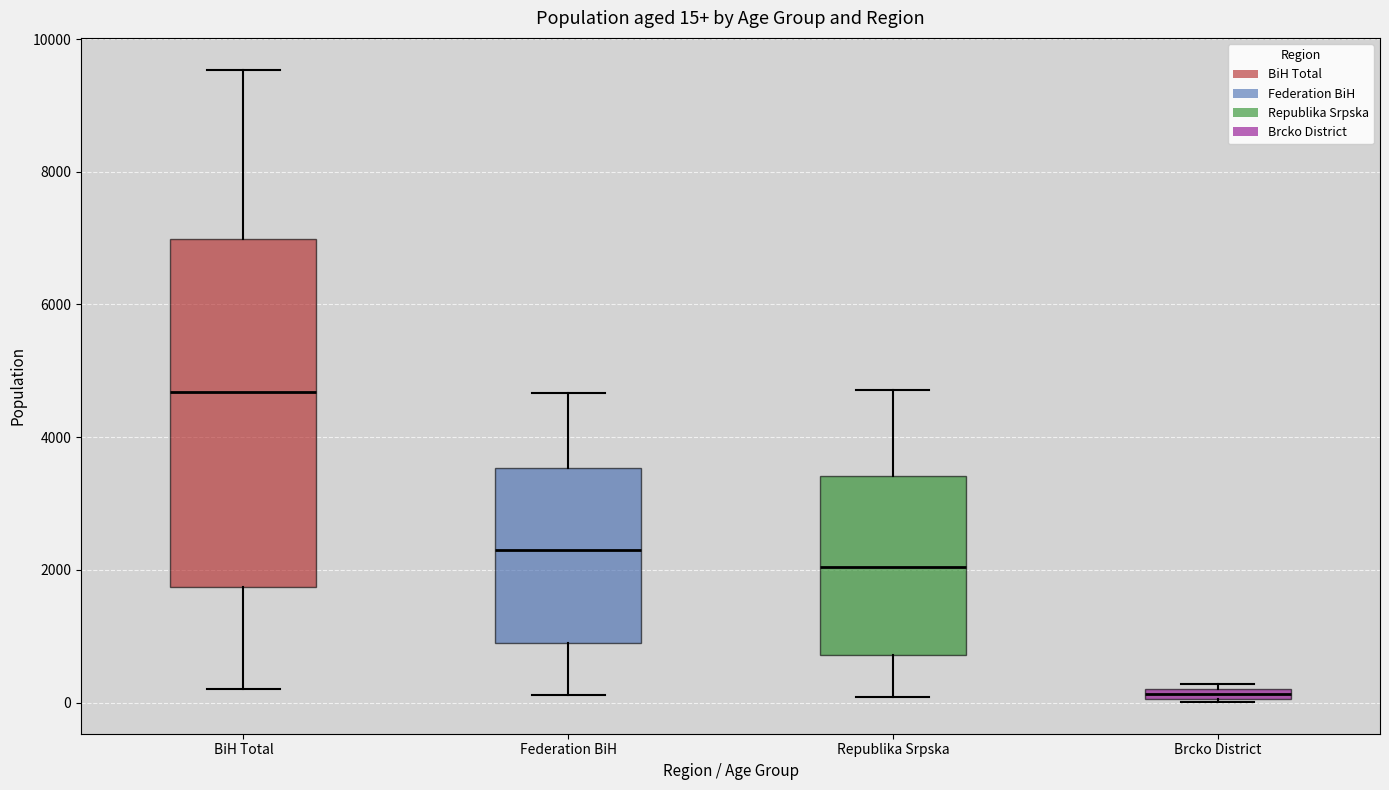

Which box has the highest median line?

BiH Total